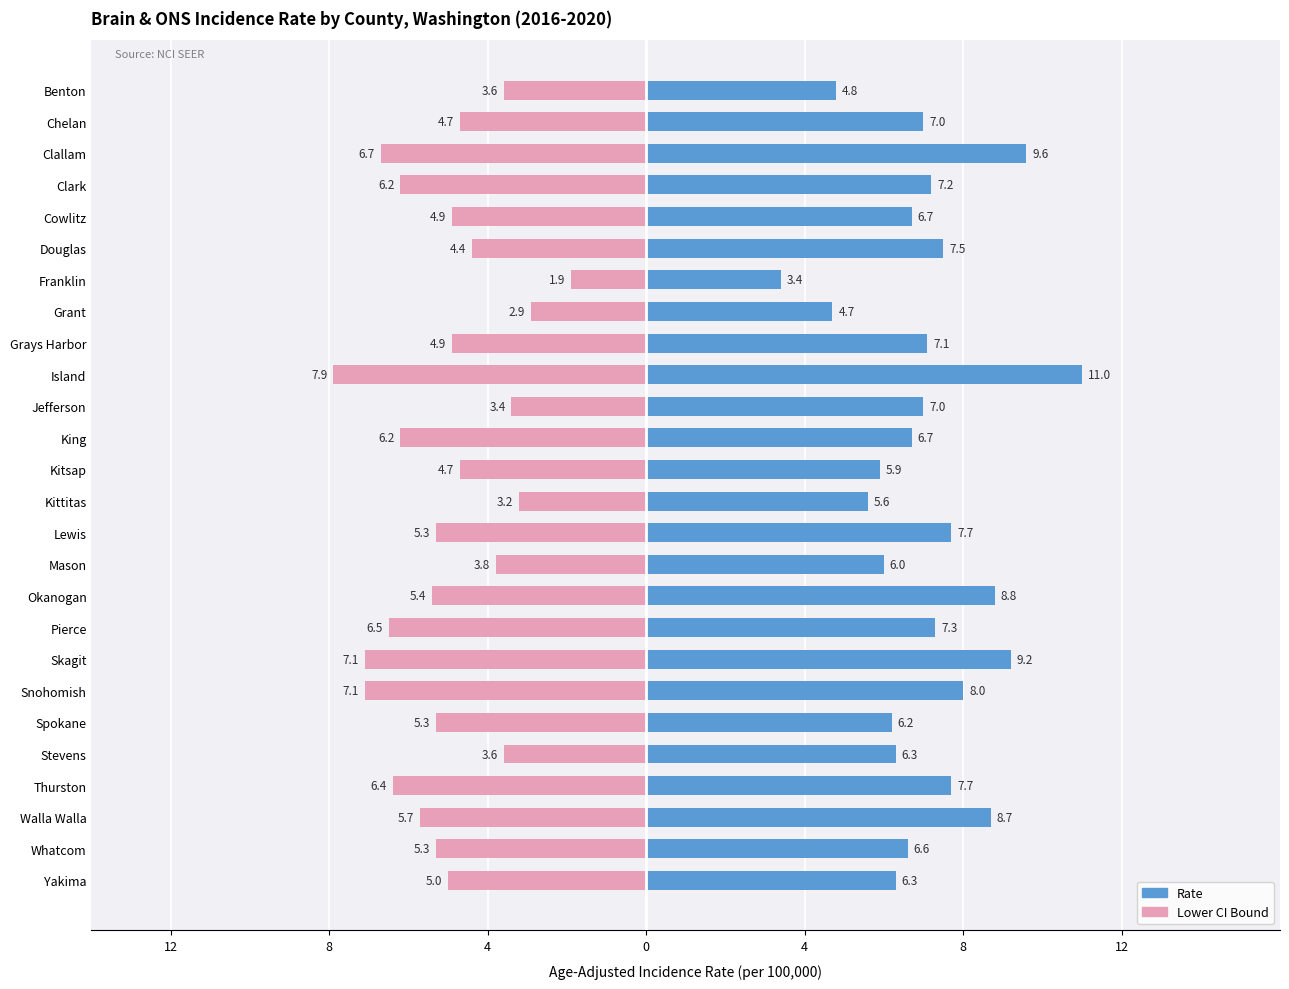

The Lower CI Bound series shows -1.4 at Yakima. True or false?

False